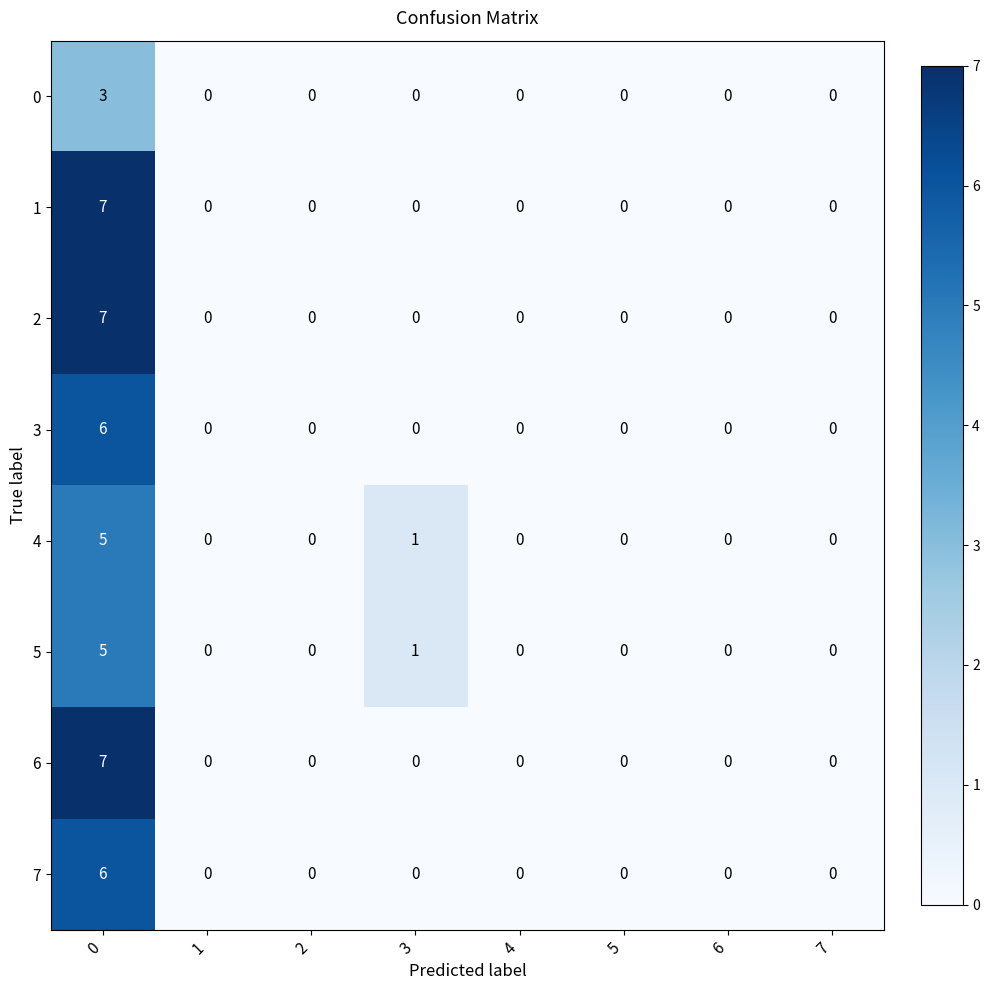

What is the maximum value for 0?

3